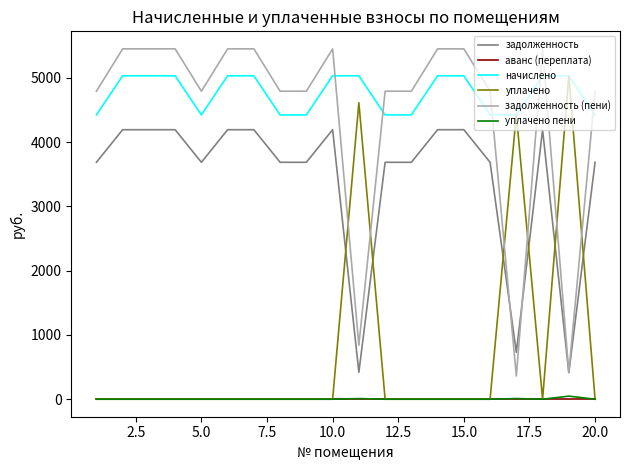

True or false: уплачено пени and начислено cross at least once.

False